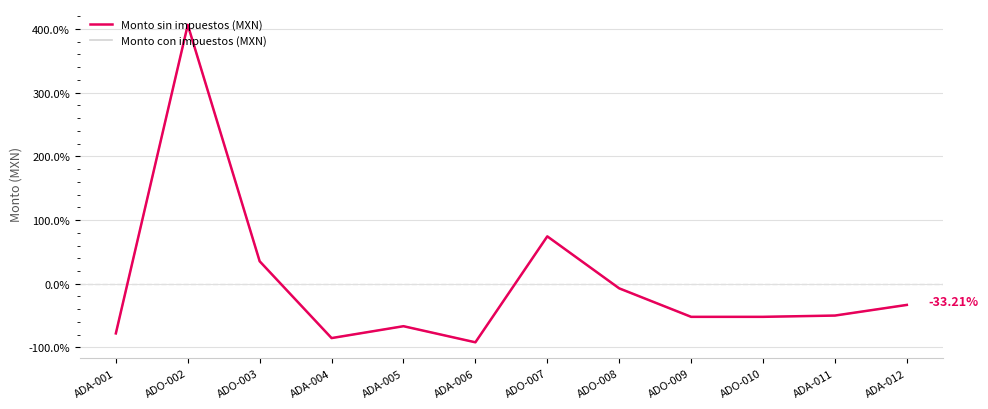

Which series changed the most between ADO-008 and ADO-010?

Monto con impuestos (MXN)